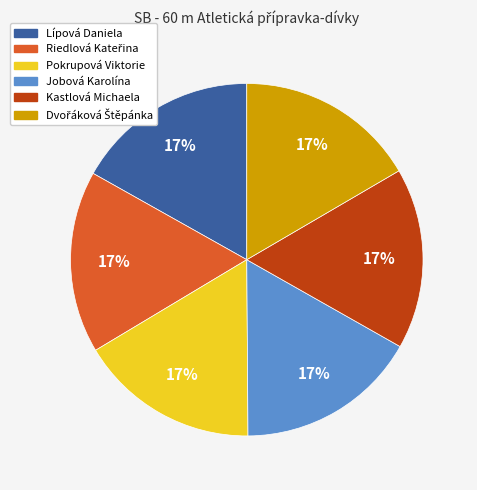

To the nearest percent, what is the average slice percentage?

17%